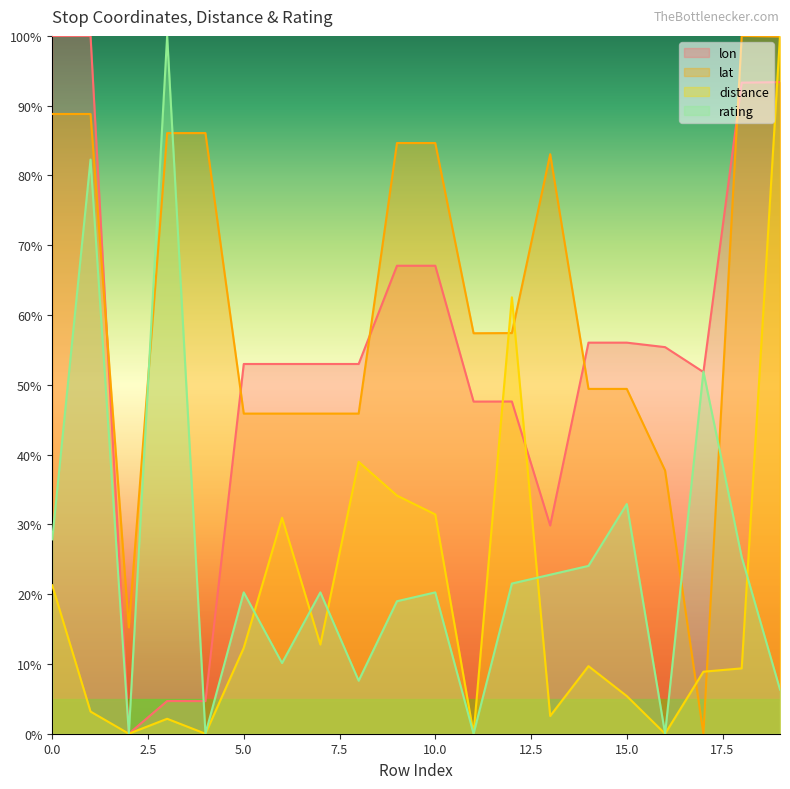

The value of lon at 16 is 26.1. True or false?

False